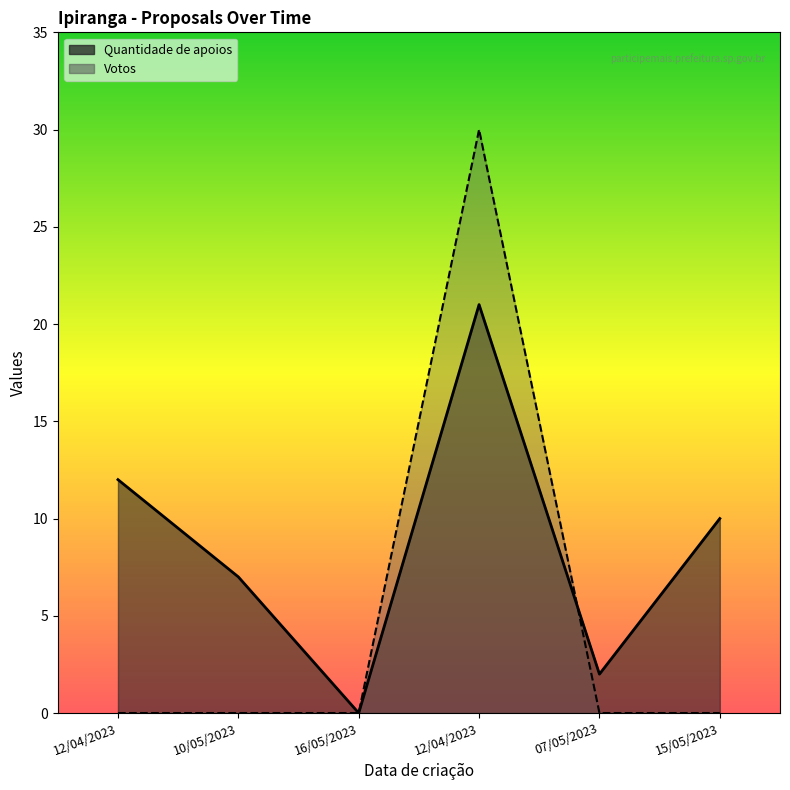

Reading left to right, extract all data points from this chart.

Quantidade de apoios: 12/04/2023=12	10/05/2023=7	16/05/2023=0	12/04/2023=21	07/05/2023=2	15/05/2023=10
Votos: 12/04/2023=0	10/05/2023=0	16/05/2023=0	12/04/2023=30	07/05/2023=0	15/05/2023=0